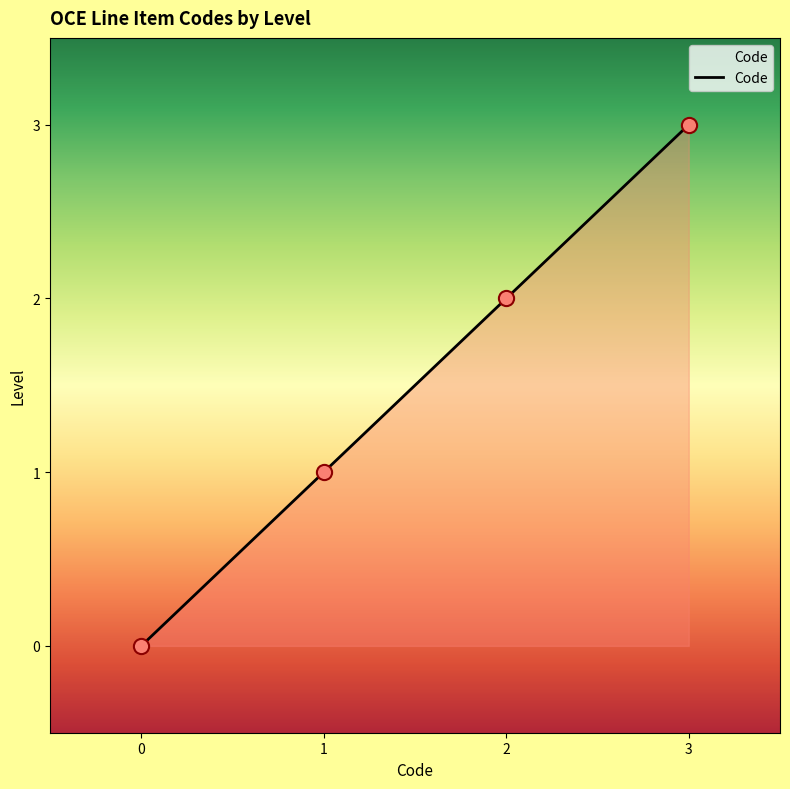

Which has a higher value, 3 or 1?

3